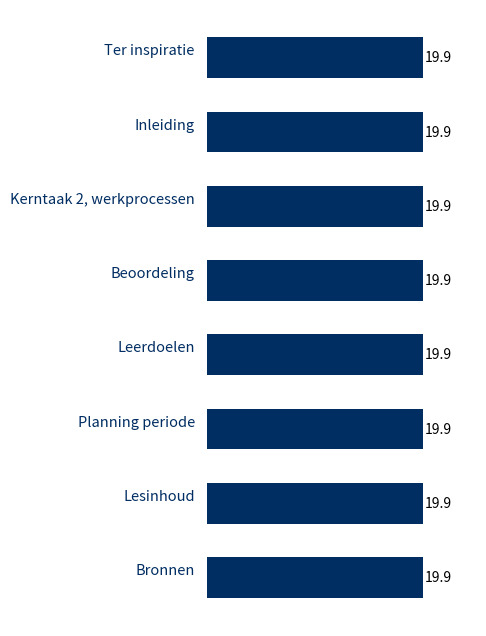

Count the values in the range 19 to 20.

8